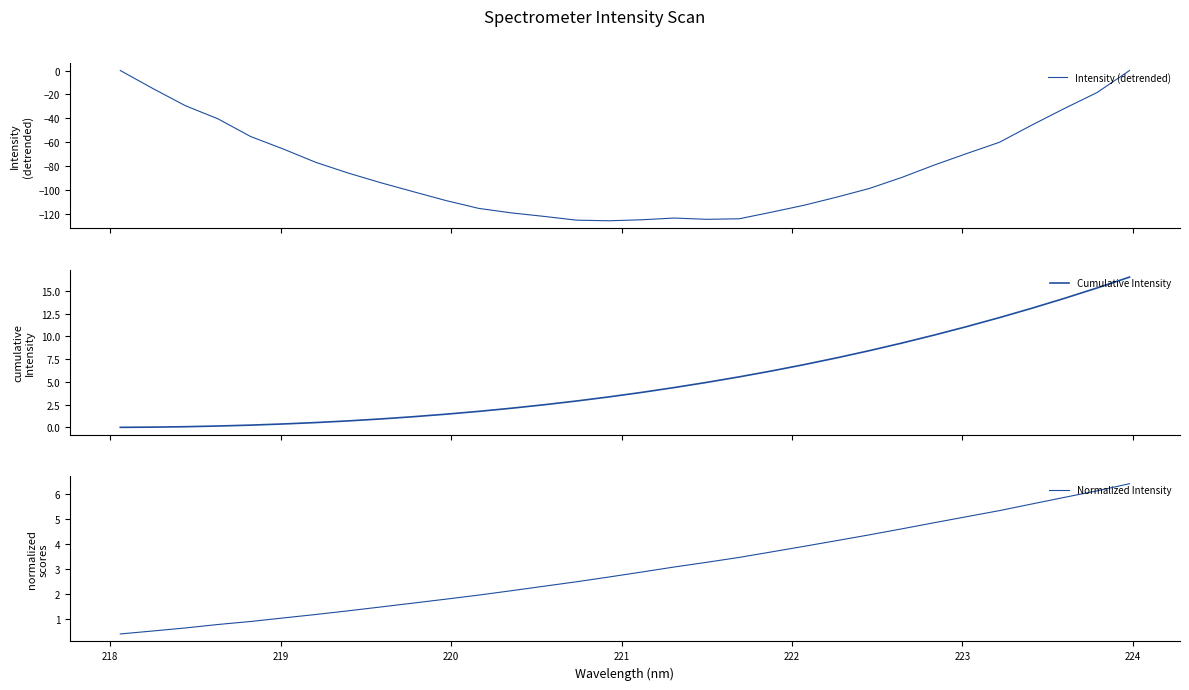

What is the lowest value of the Intensity (detrended) series?

-125.3